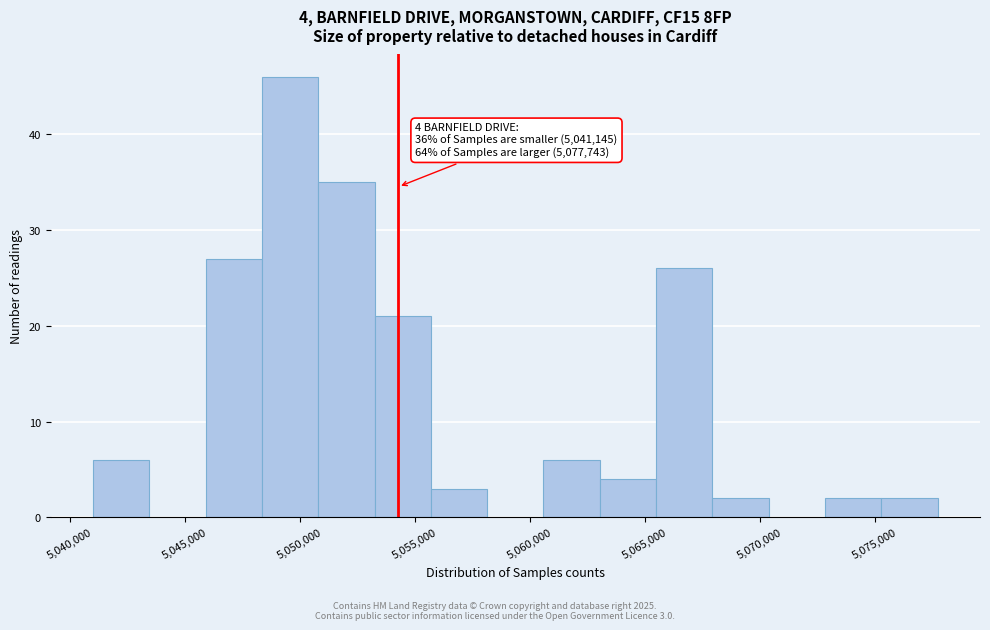

Which range on the x-axis has the tallest bar?

5048500 to 5051000